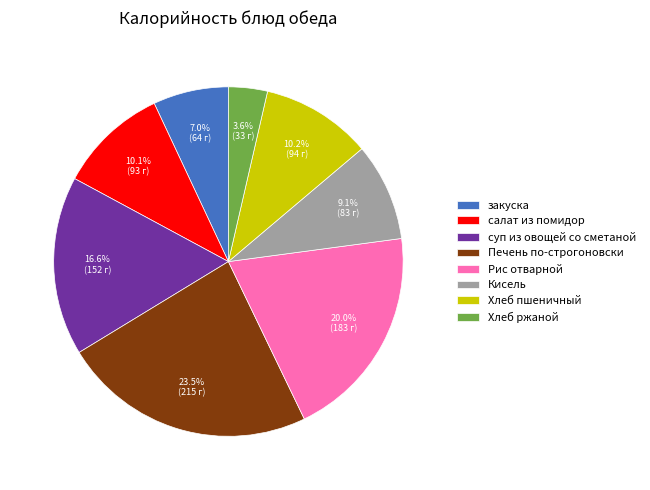

Which category has the biggest portion of the pie?

Печень по-строгоновски